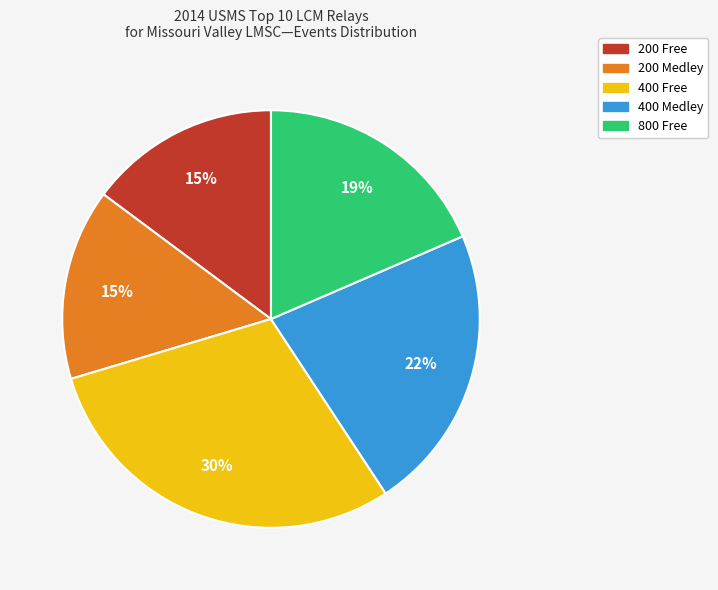

Is it true that 200 Medley is 20% of the pie?

False